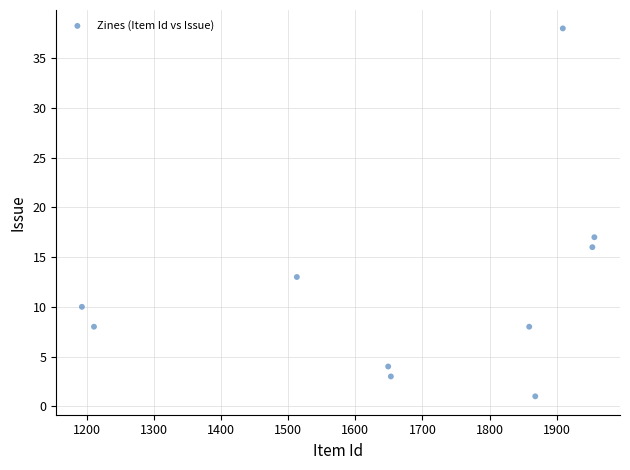

What Y value in the scatter plot is closest to 19?

17